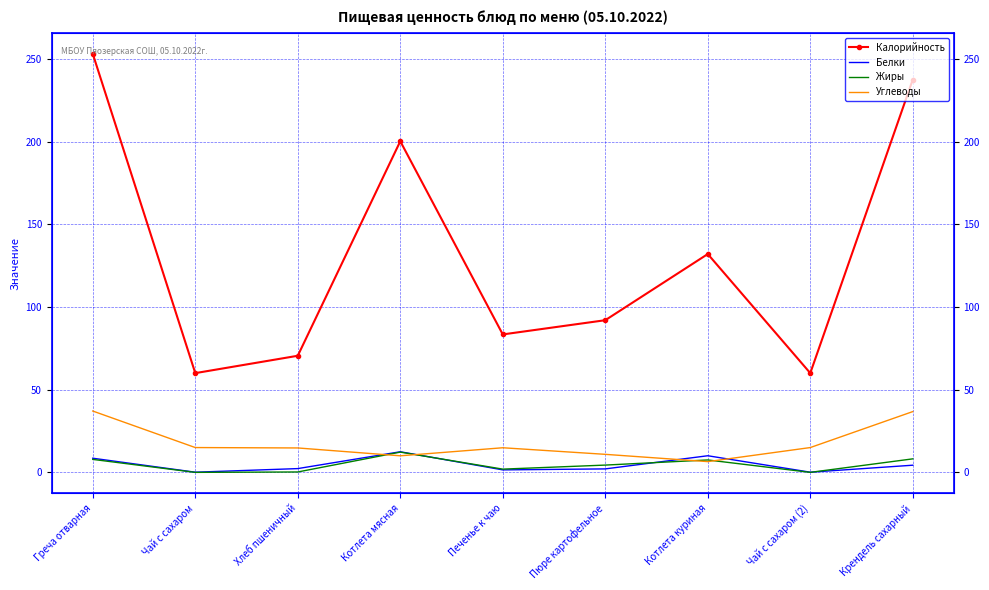

What is the value of the Белки point at the 2nd from the left?

0.1